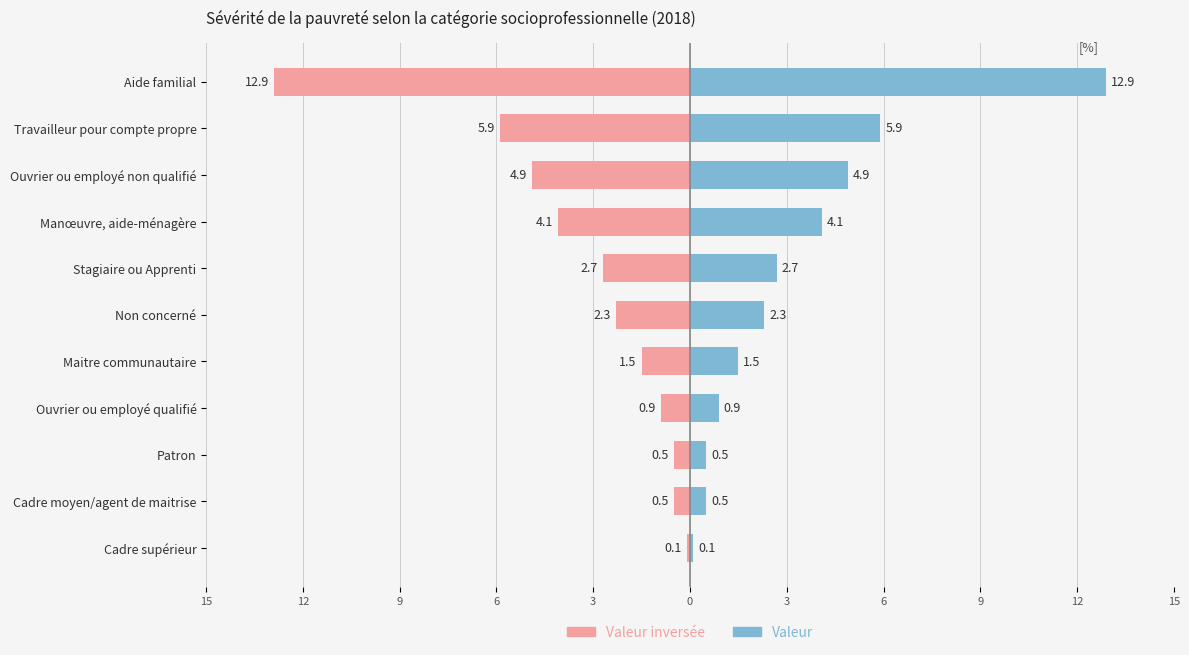

Rank the series by their average value, from highest to lowest.

Valeur, Valeur (inversée)